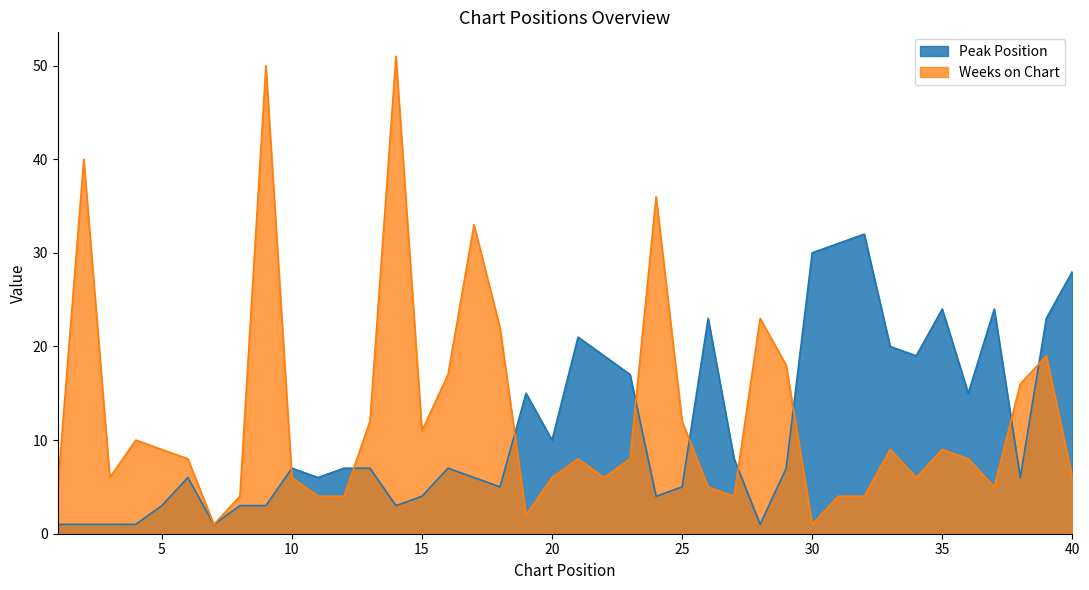

What is the lowest value of the Weeks on Chart series?

1